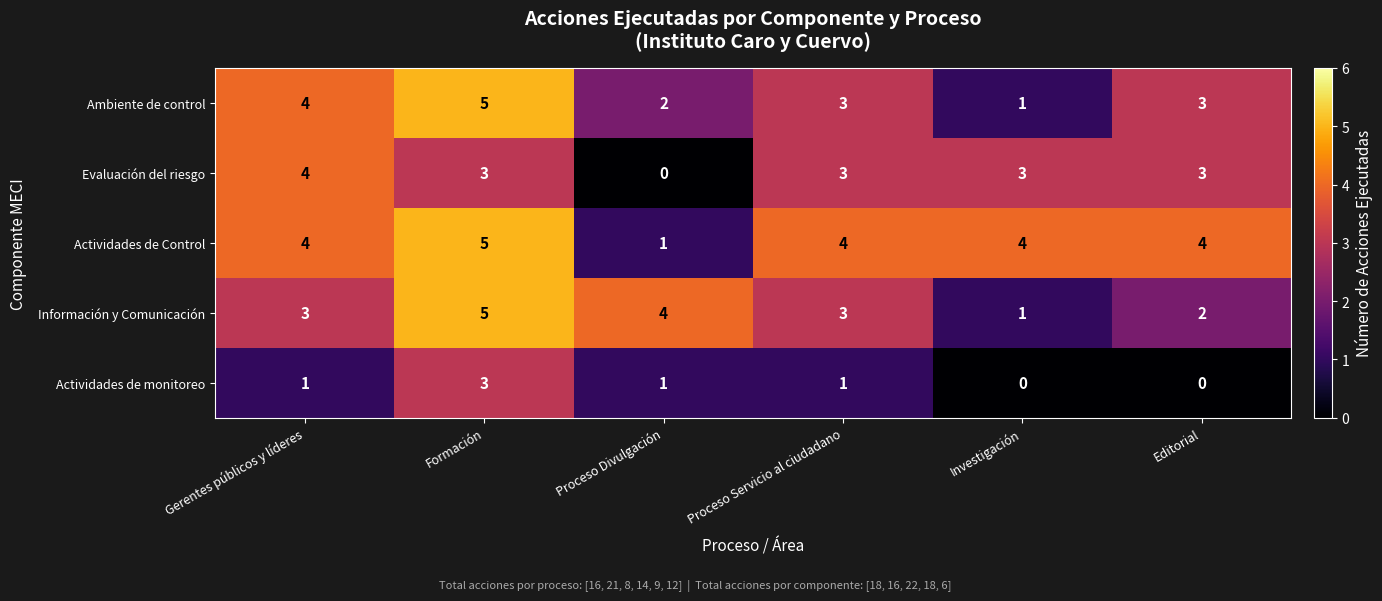

Read the Información y Comunicación value at Formación.

5